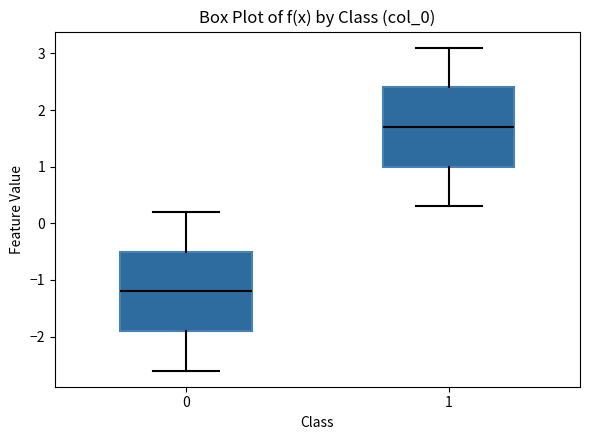

Reading left to right, read every box against the y-axis: the position of its median line, the range the box covers, and the ends of its whiskers. The values are not printed on the chart, so give them approximately, as read against the axis.

0: median -1.2, box -1.9 to -0.5, whiskers -2.6 to 0.2
1: median 1.7, box 1.0 to 2.4, whiskers 0.3 to 3.1